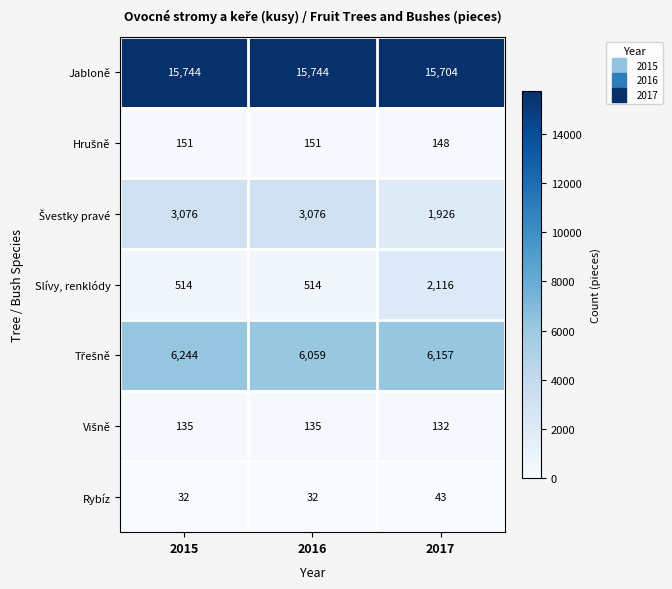

True or false: Rybíz has a value of 32 at 2015.

True